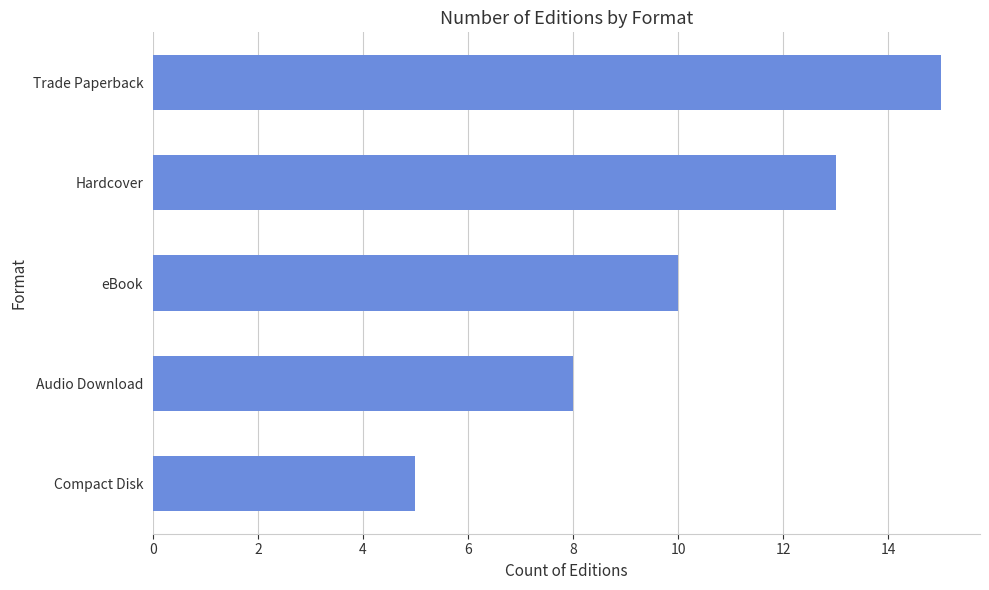

What is the average value?

10